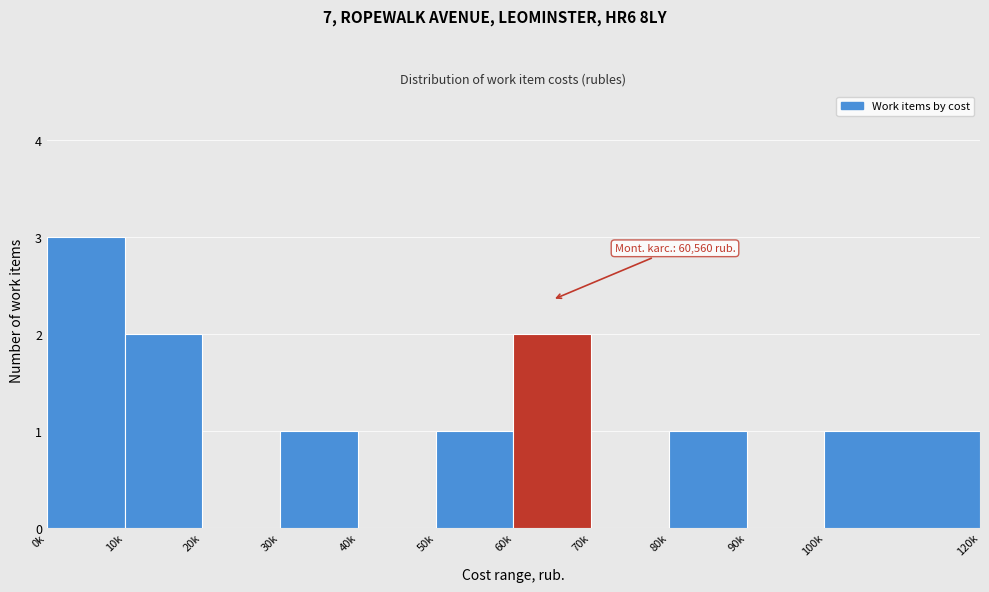

Reading right to left, transcribe all the data shown in this chart.

100k=1	90k=0	80k=1	70k=0	60k=2	50k=1	40k=0	30k=1	20k=0	10k=2	0k=3